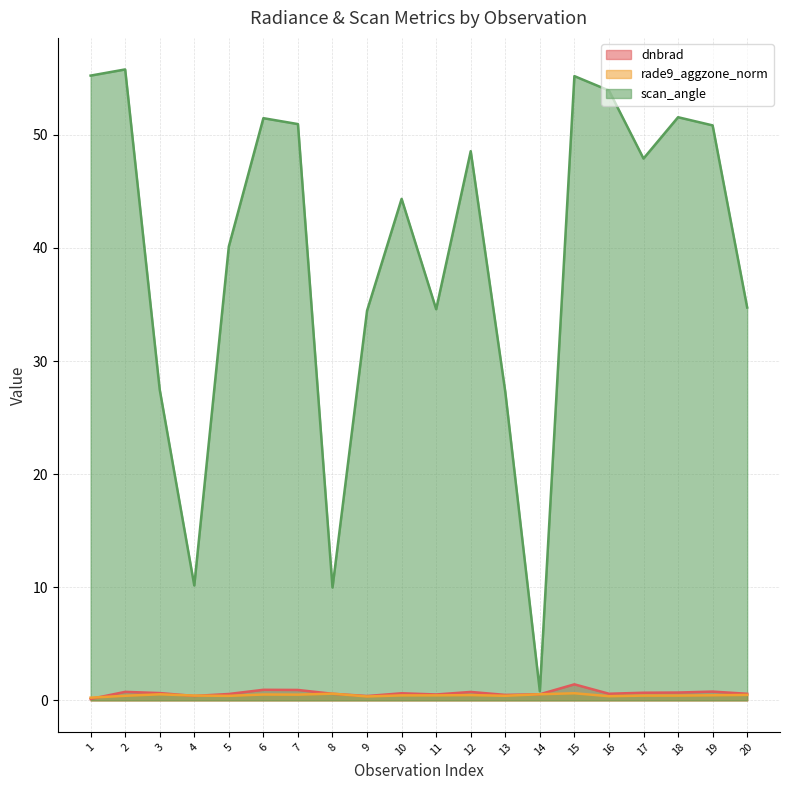

What is the lowest value of the scan_angle series?

0.8